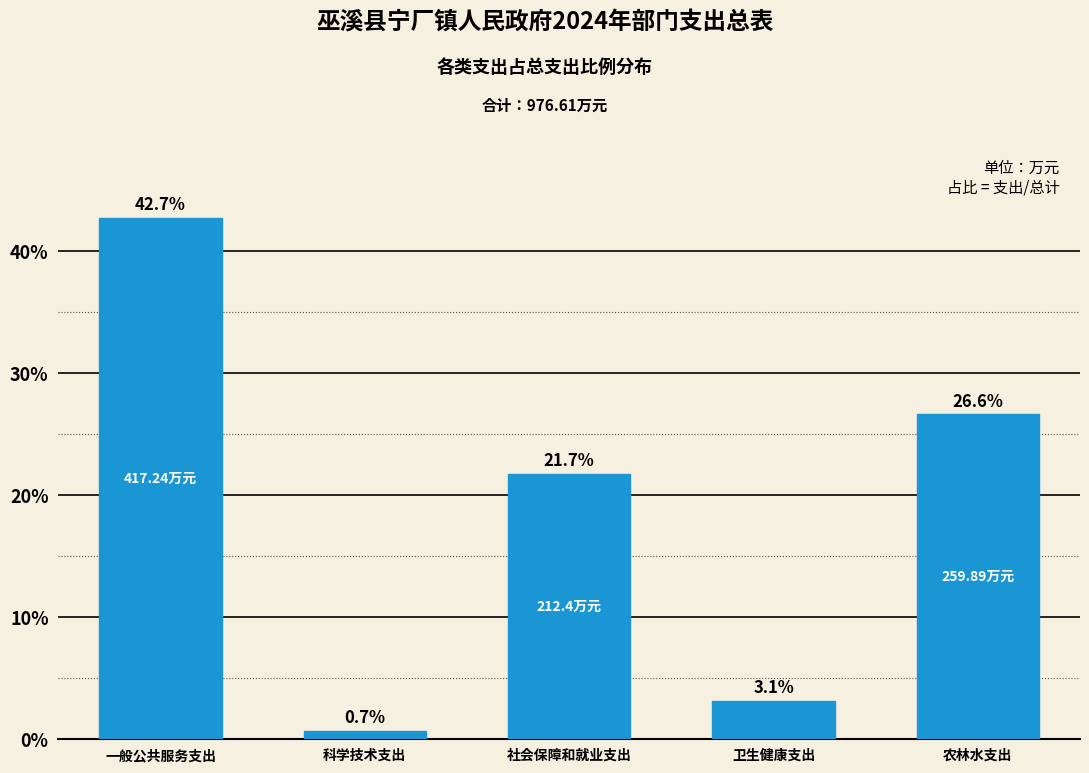

Which has a higher value, 科学技术支出 or 农林水支出?

农林水支出